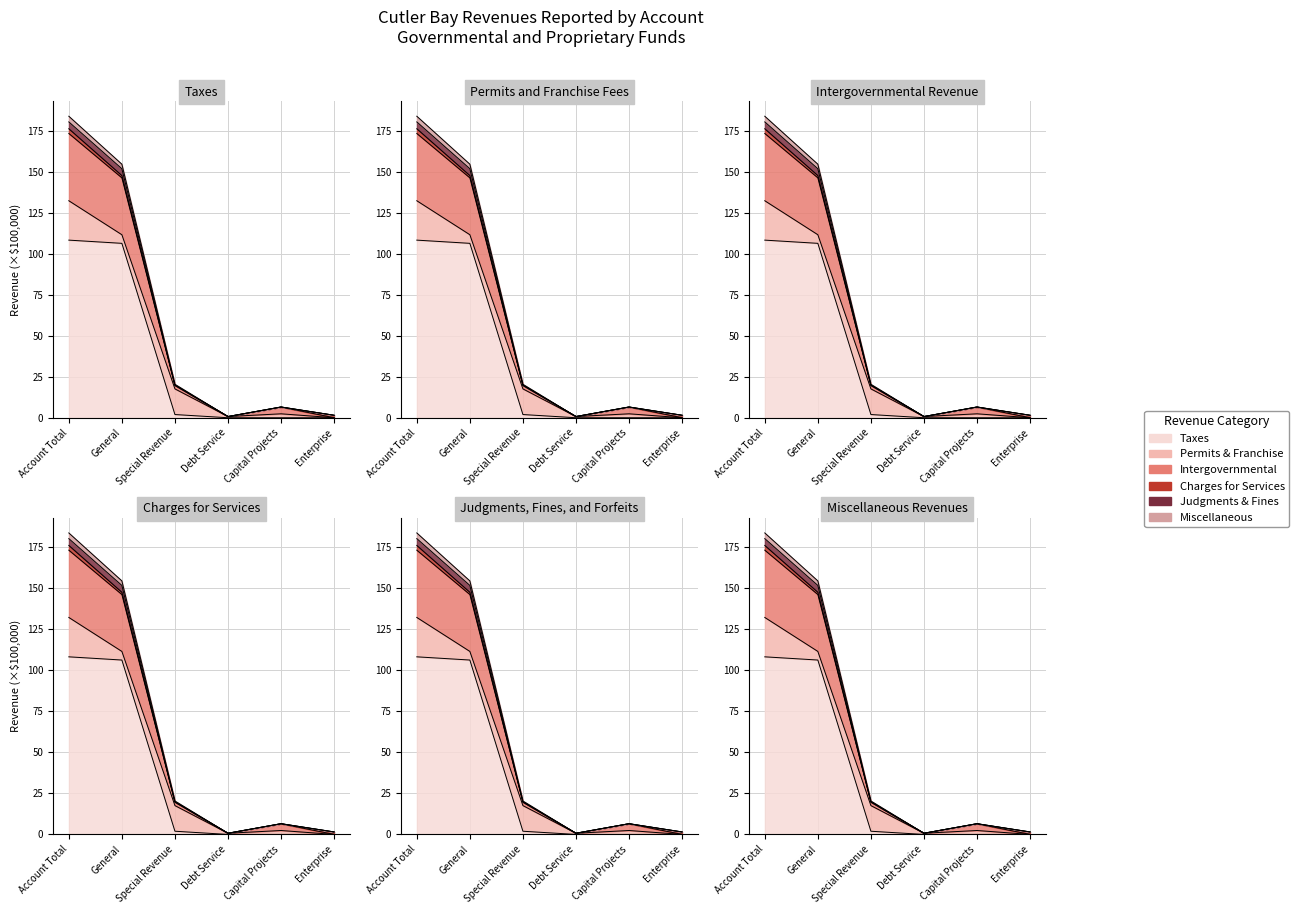

What position from the right is Capital Projects?

2